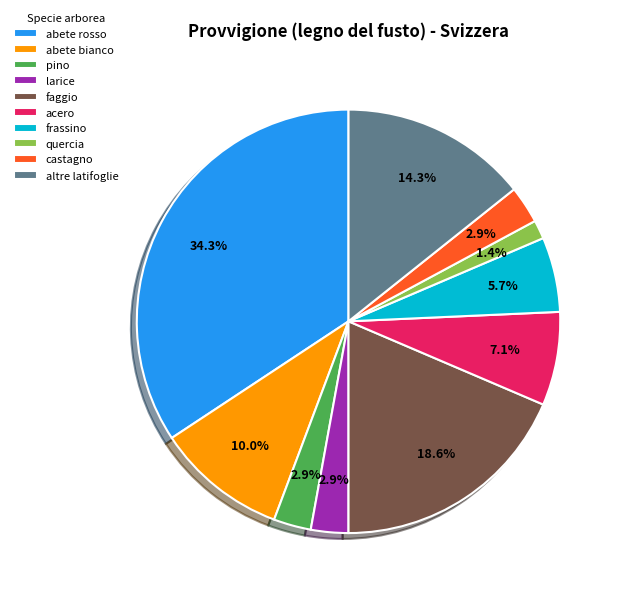

Count the number of slices in the pie.

10